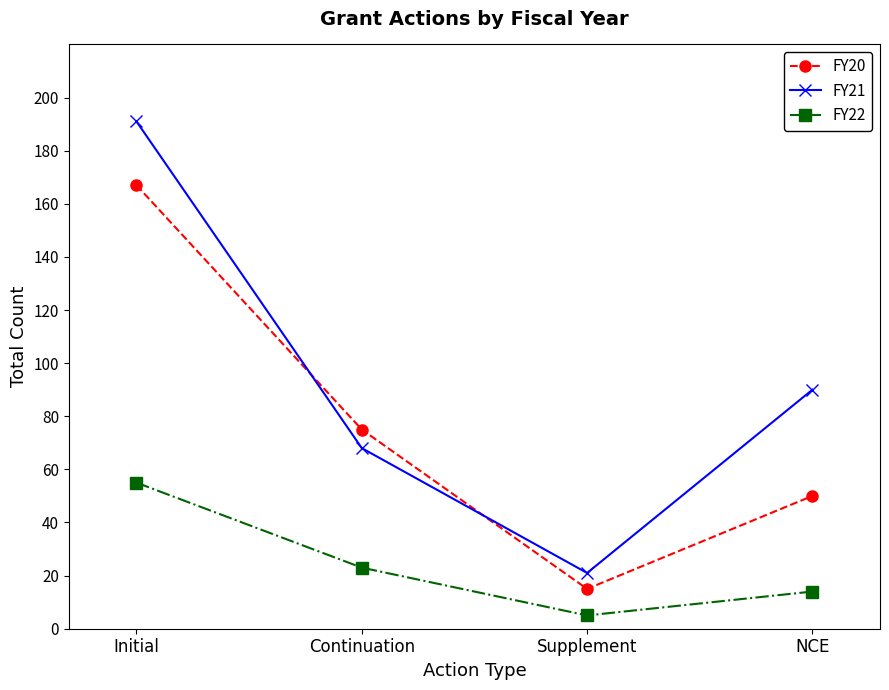

What is the sum of the FY21 values at Supplement and NCE?

111